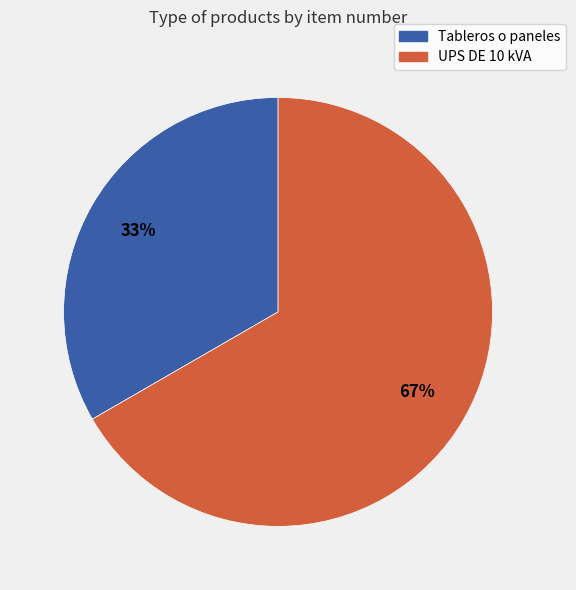

Approximately how many times larger is the value at Tableros o paneles compared to UPS DE 10 kVA?

0.5